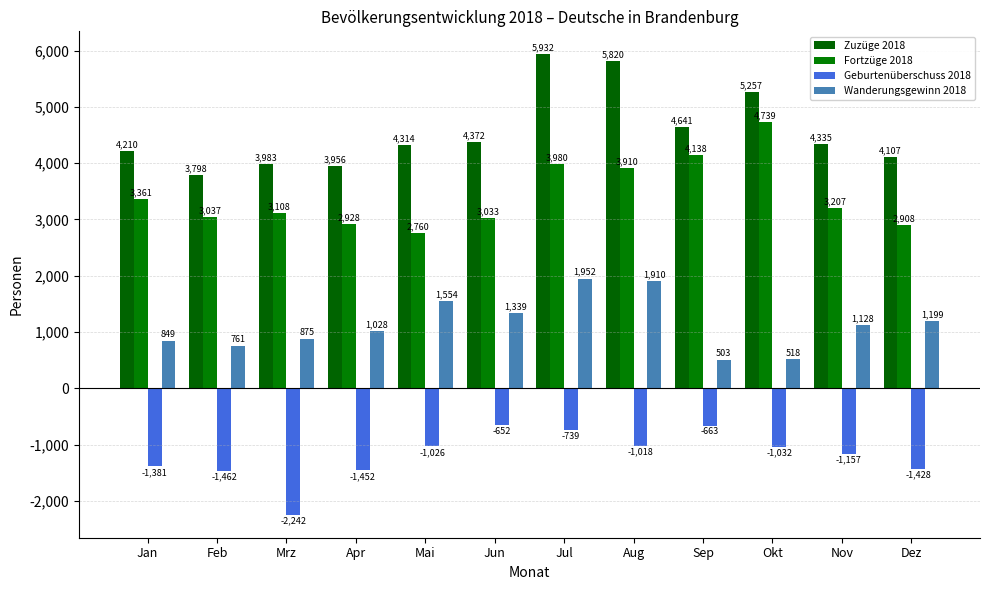

Reading left to right, extract all data points from this chart.

Zuzüge 2018: 4210	3798	3983	3956	4314	4372	5932	5820	4641	5257	4335	4107
Fortzüge 2018: 3361	3037	3108	2928	2760	3033	3980	3910	4138	4739	3207	2908
Geburtenüberschuss 2018: -1381	-1462	-2242	-1452	-1026	-652	-739	-1018	-663	-1032	-1157	-1428
Wanderungsgewinn 2018: 849	761	875	1028	1554	1339	1952	1910	503	518	1128	1199